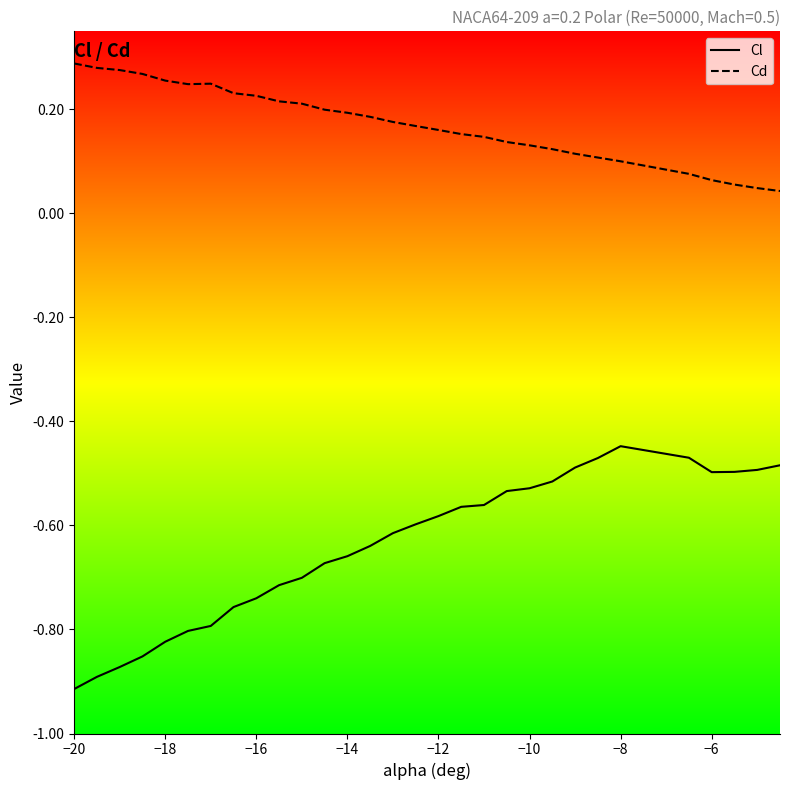

Reading left to right, list all the values displayed in this chart.

Cl: -0.9	-0.9	-0.9	-0.9	-0.8	-0.8	-0.8	-0.8	-0.7	-0.7	-0.7	-0.7	-0.7	-0.6	-0.6	-0.6	-0.6	-0.6	-0.6	-0.5	-0.5	-0.5	-0.5	-0.5	-0.4	-0.5	-0.5	-0.5	-0.5	-0.5
Cd: 0.3	0.3	0.3	0.3	0.3	0.2	0.2	0.2	0.2	0.2	0.2	0.2	0.2	0.2	0.2	0.2	0.2	0.2	0.1	0.1	0.1	0.1	0.1	0.1	0.1	0.1	0.1	0.1	0.0	0.0